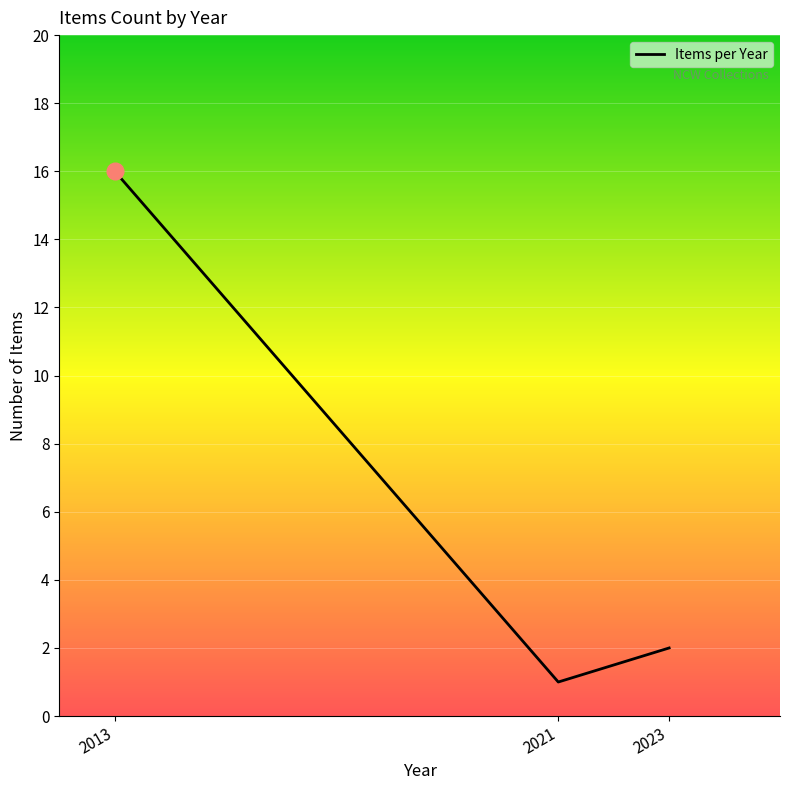

What is the average value?

6